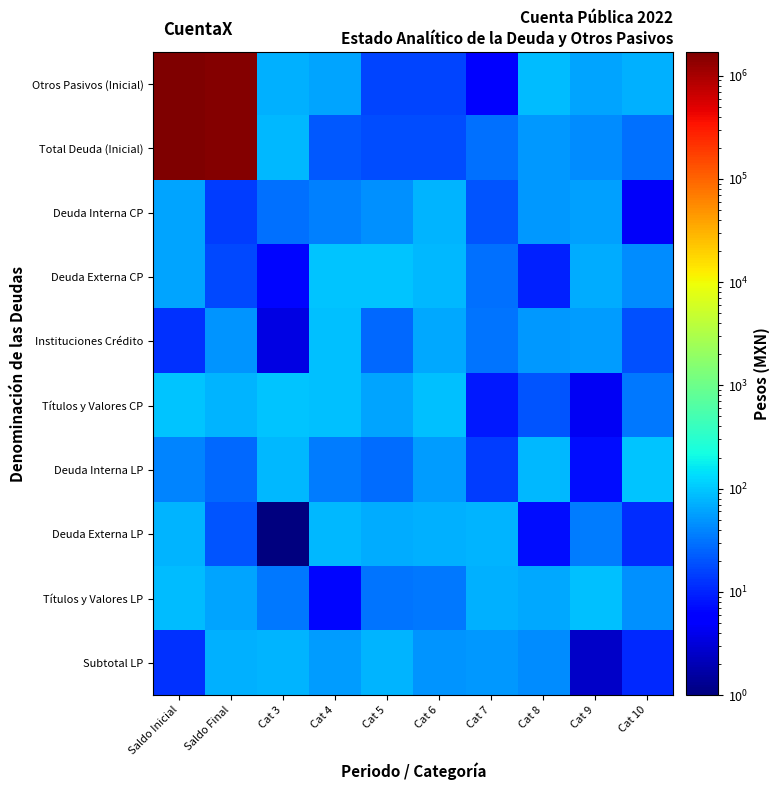

At which category is the sum across all series the highest?

Saldo Inicial